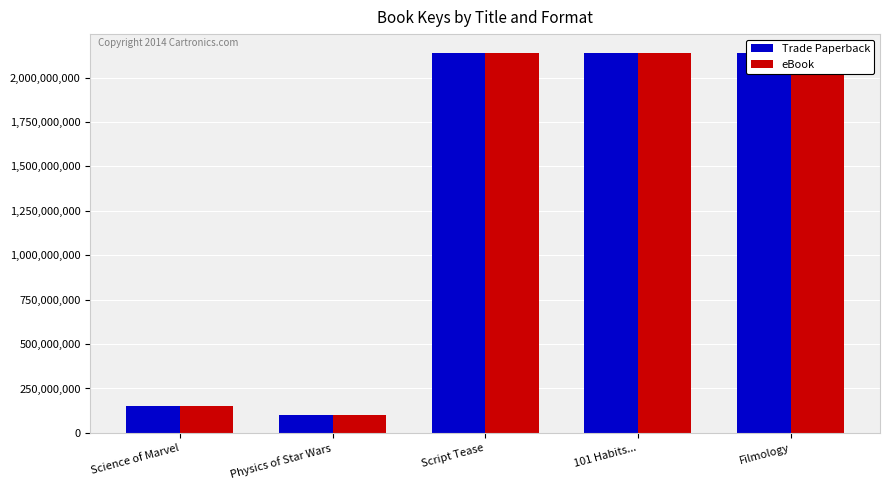

What is the label of the 2nd bar from the left?

Physics of Star Wars